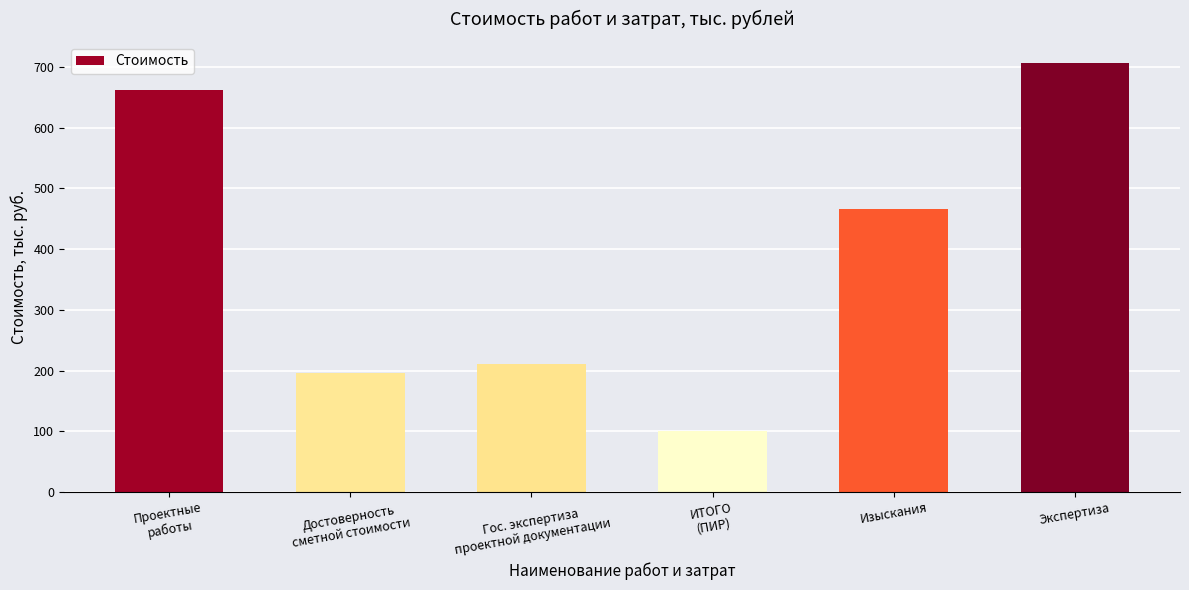

What is the value of the 1st bar from the left?

662.5